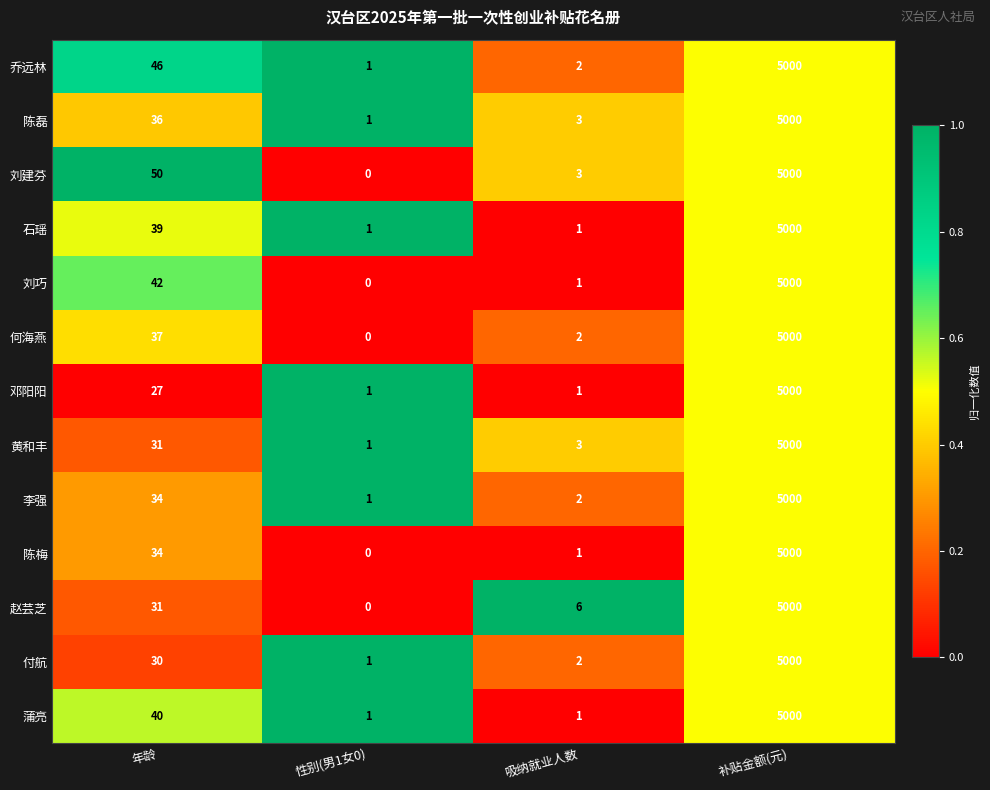

Between 年龄 and 吸纳就业人数, which series saw the biggest shift?

刘建芬